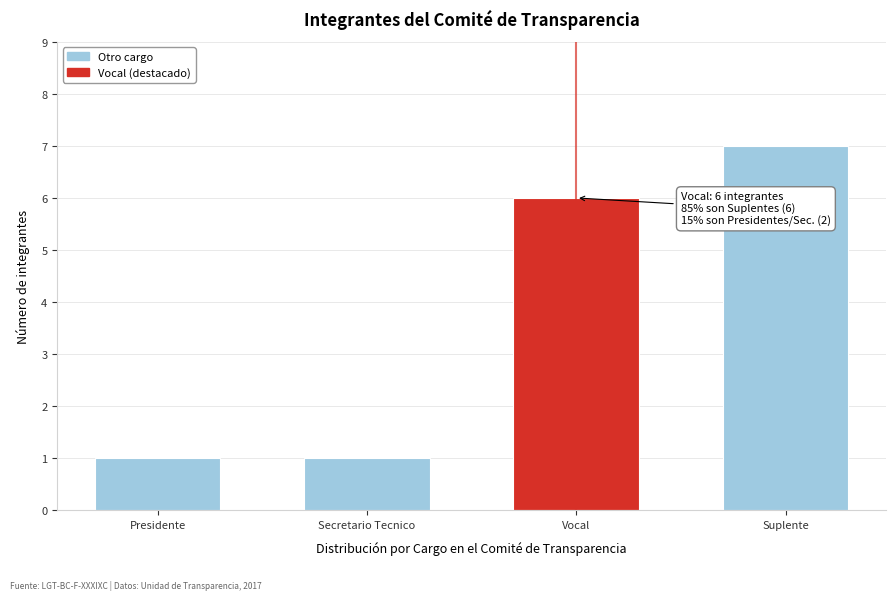

Reading left to right, extract all data points from this chart.

Presidente=1	Secretario Tecnico=1	Vocal=6	Suplente=7